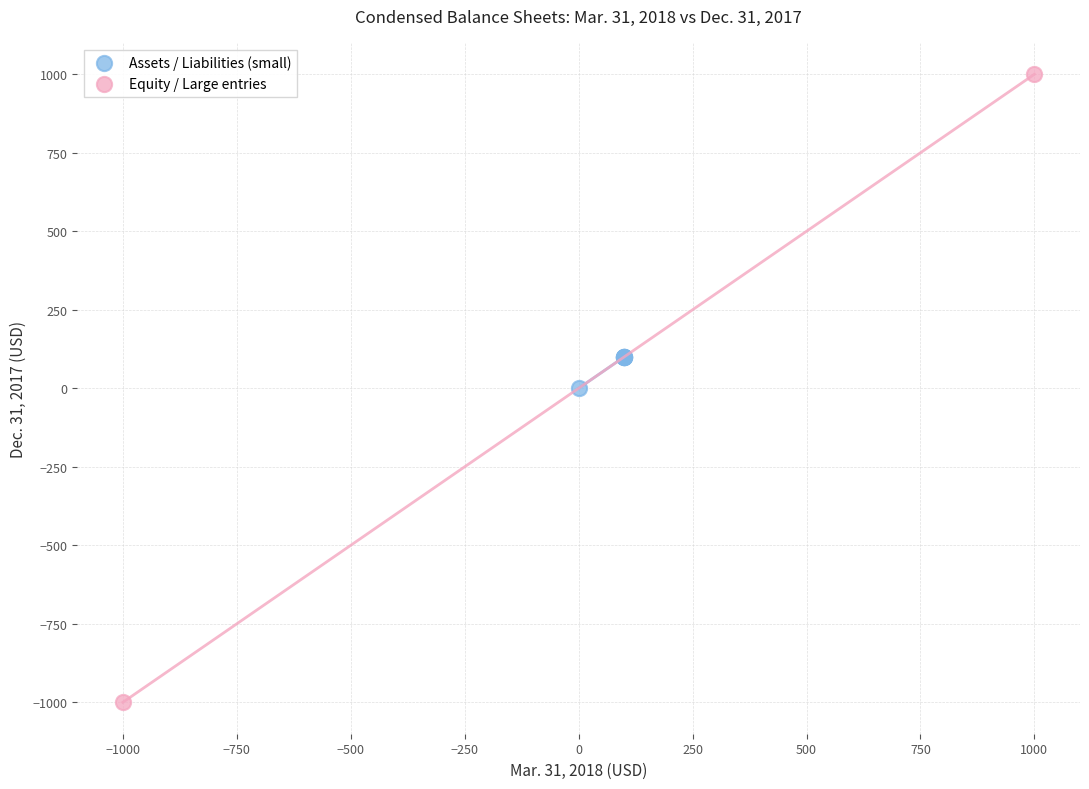

Which series contains the lowest Y value?

Equity / Large entries